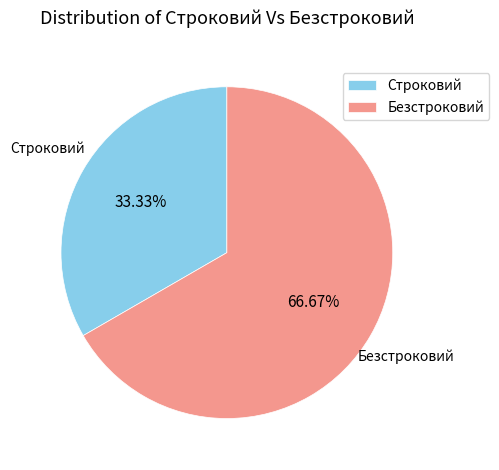

Combined, what portion of the pie is Безстроковий and Строковий?

100.0%